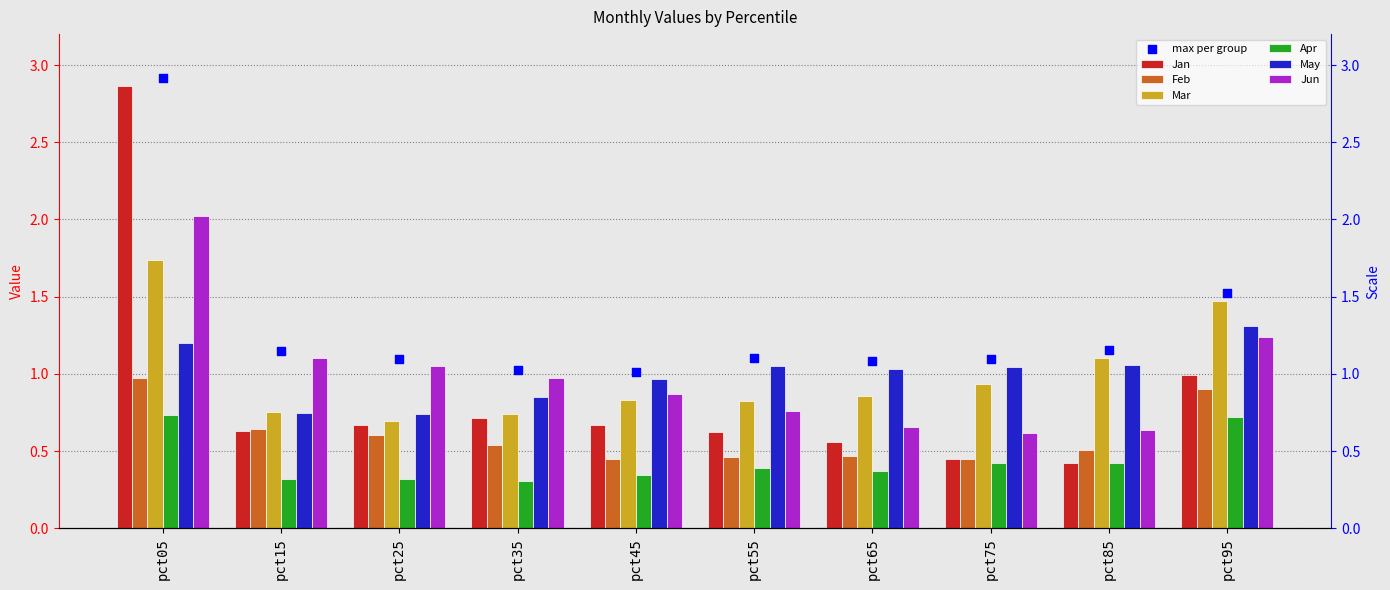

Which series has the largest total across all categories?

May